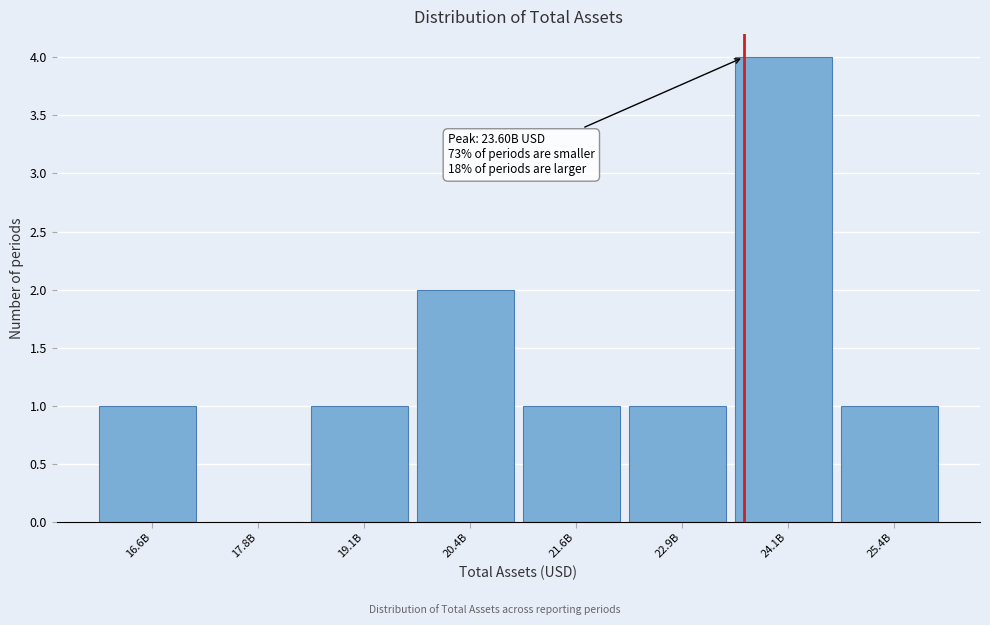

Reading left to right, transcribe all the data shown in this chart.

16.6B=1	17.8B=0	19.1B=1	20.4B=2	21.6B=1	22.9B=1	24.1B=4	25.4B=1